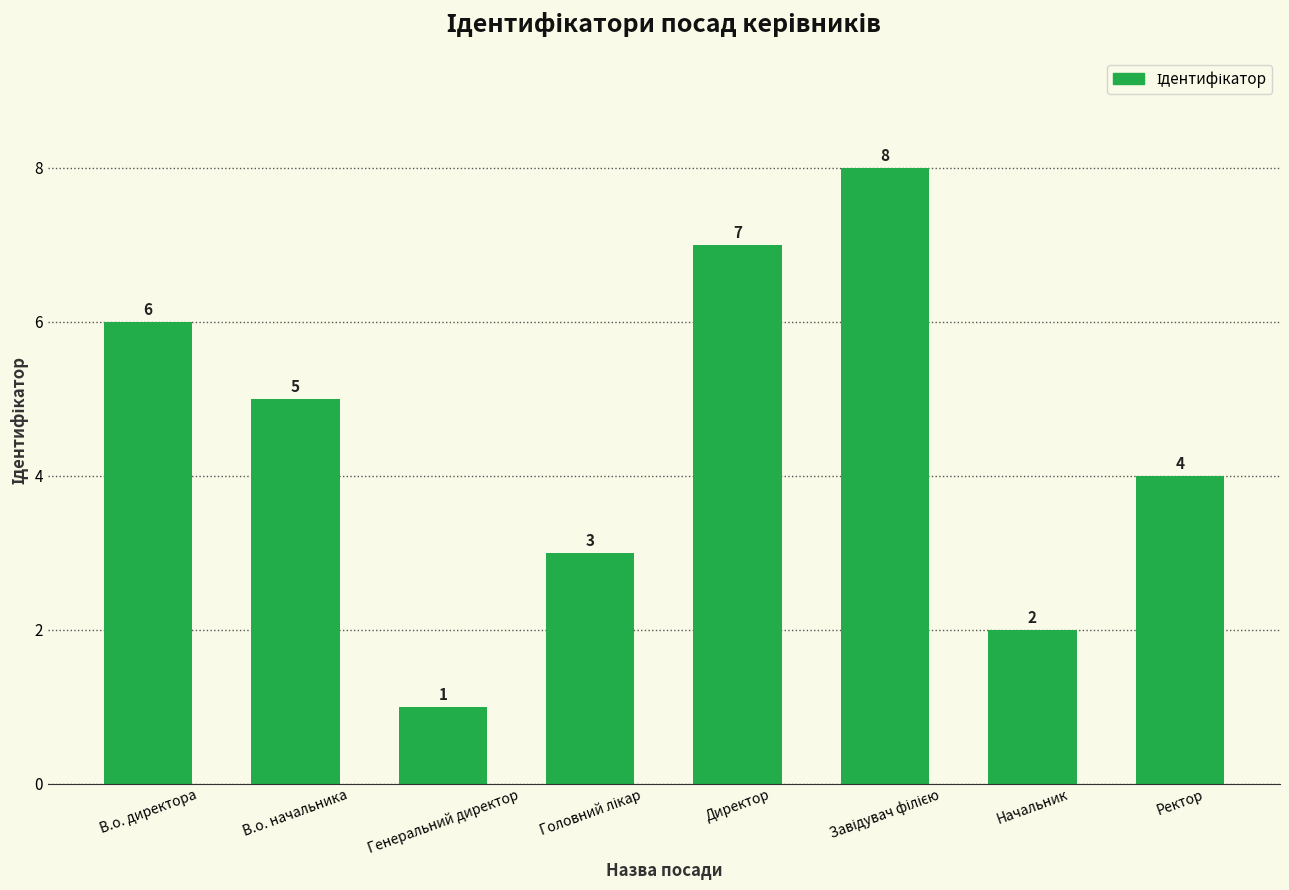

Reading left to right, transcribe all the data shown in this chart.

6	5	1	3	7	8	2	4